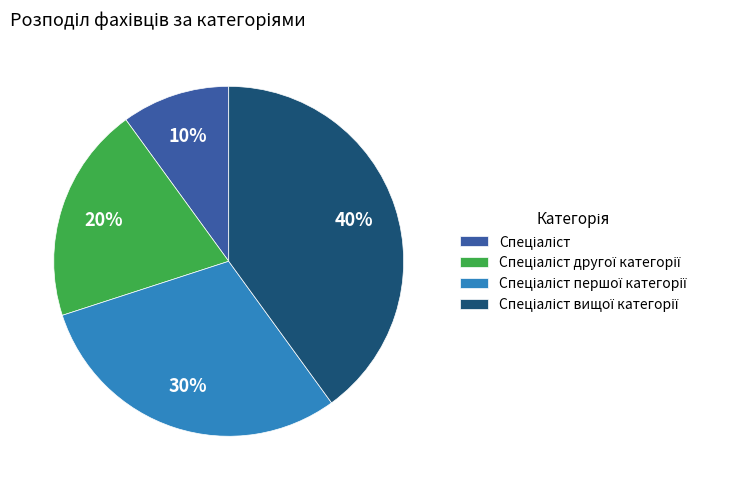

To the nearest percent, what is the average slice percentage?

25%